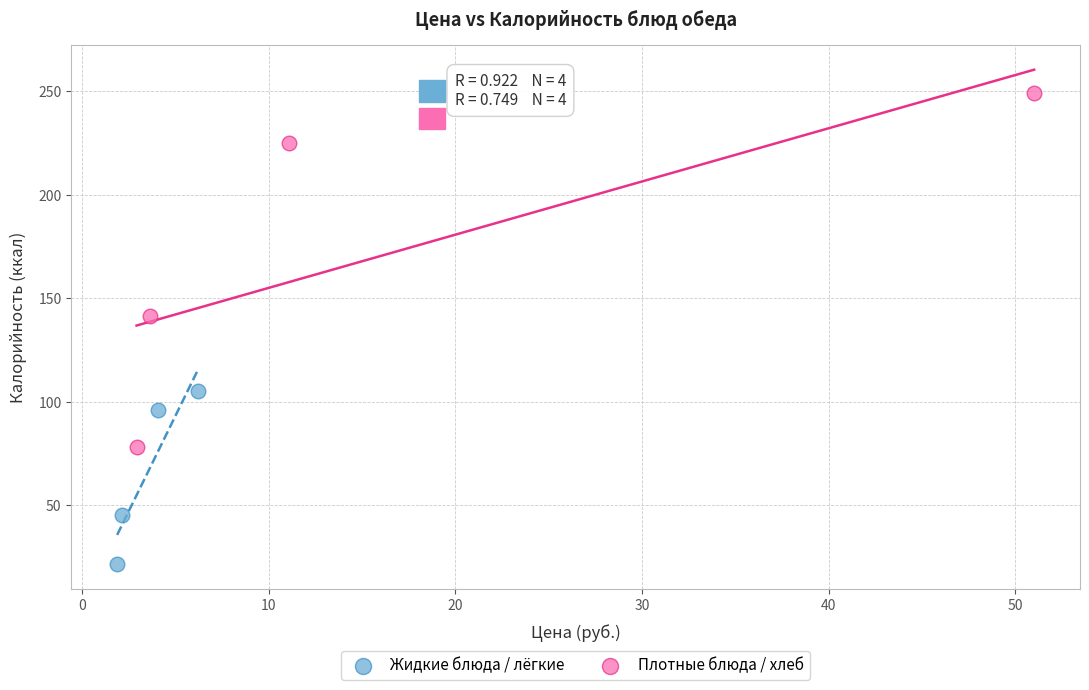

Which series reaches the minimum Y coordinate?

Жидкие блюда / лёгкие